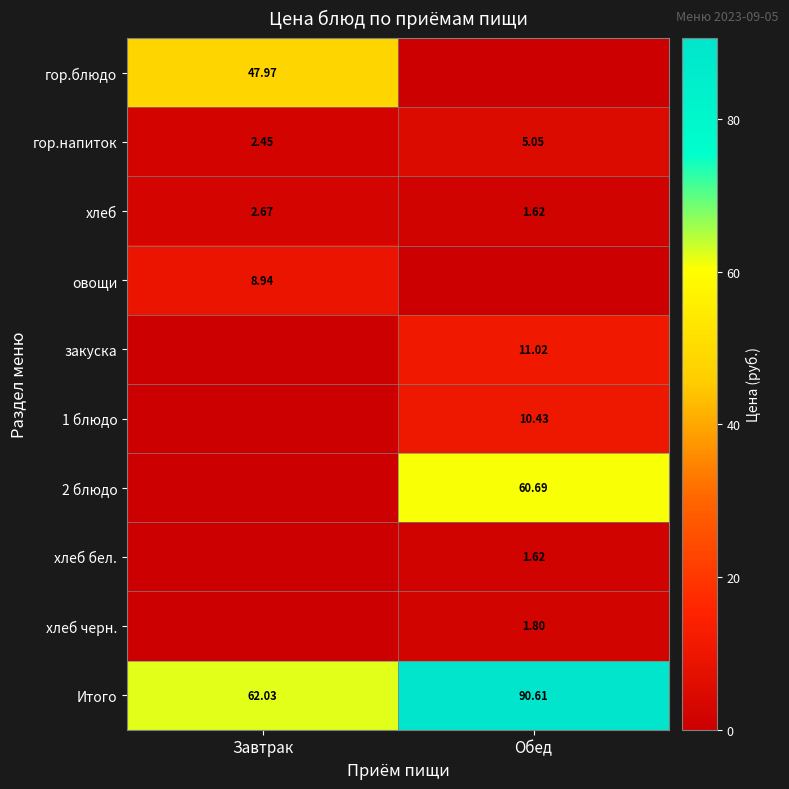

At which label does гор.напиток first exceed 5?

Обед